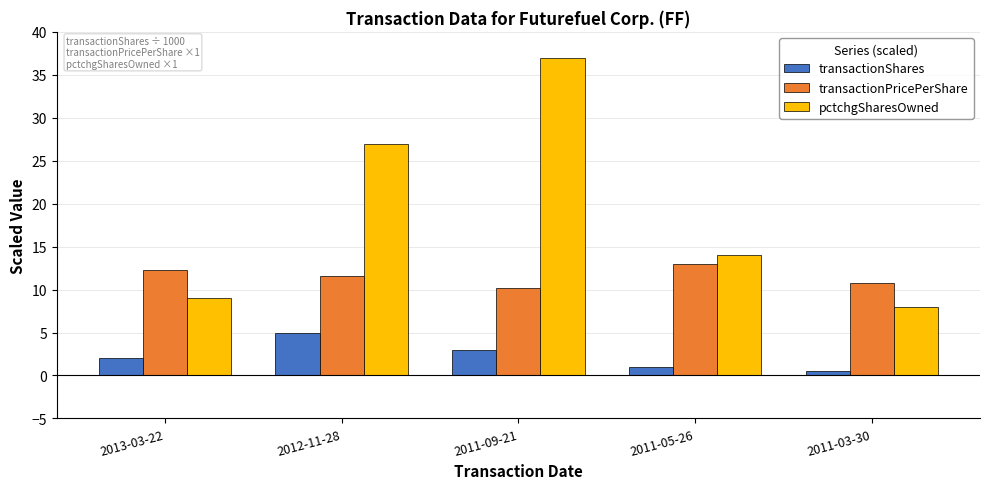

Is it true that transactionPricePerShare equals 6.6 at 2011-09-21?

False